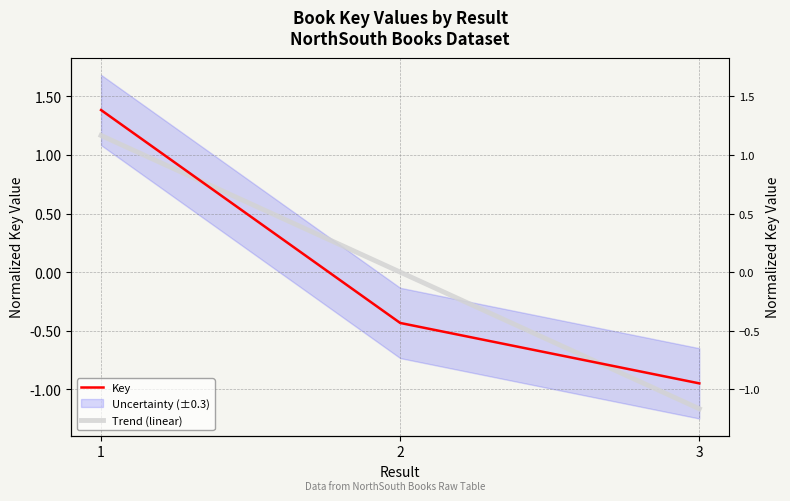

What is the difference between the second highest and minimum values in the Trend (linear) series?

1.2